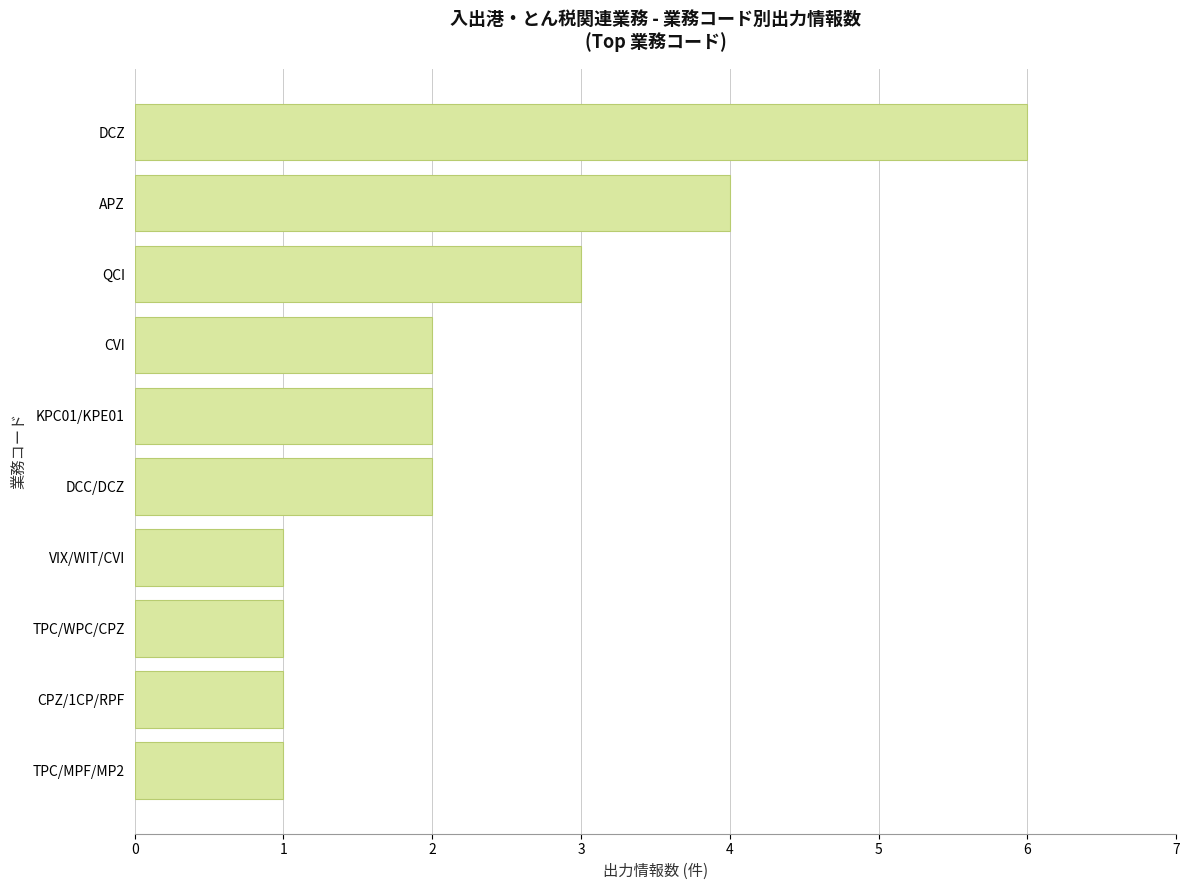

What is the change in value from TPC/WPC/CPZ to DCZ?

+5